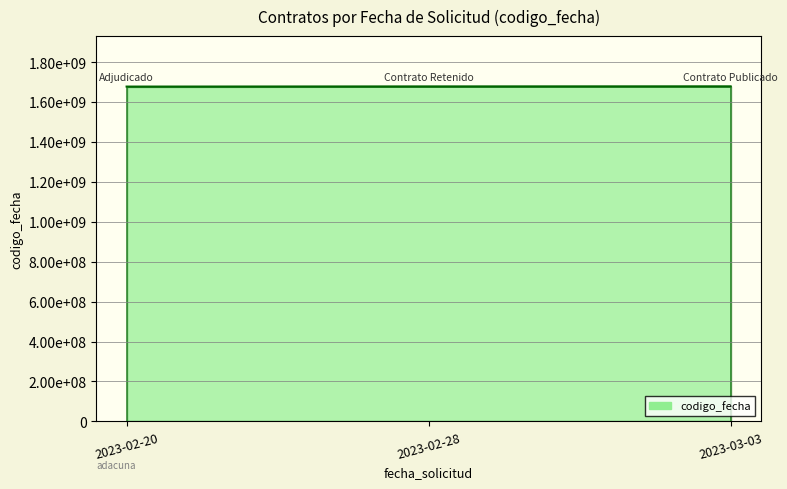

Which category has the lowest value across all series?

2023-02-20